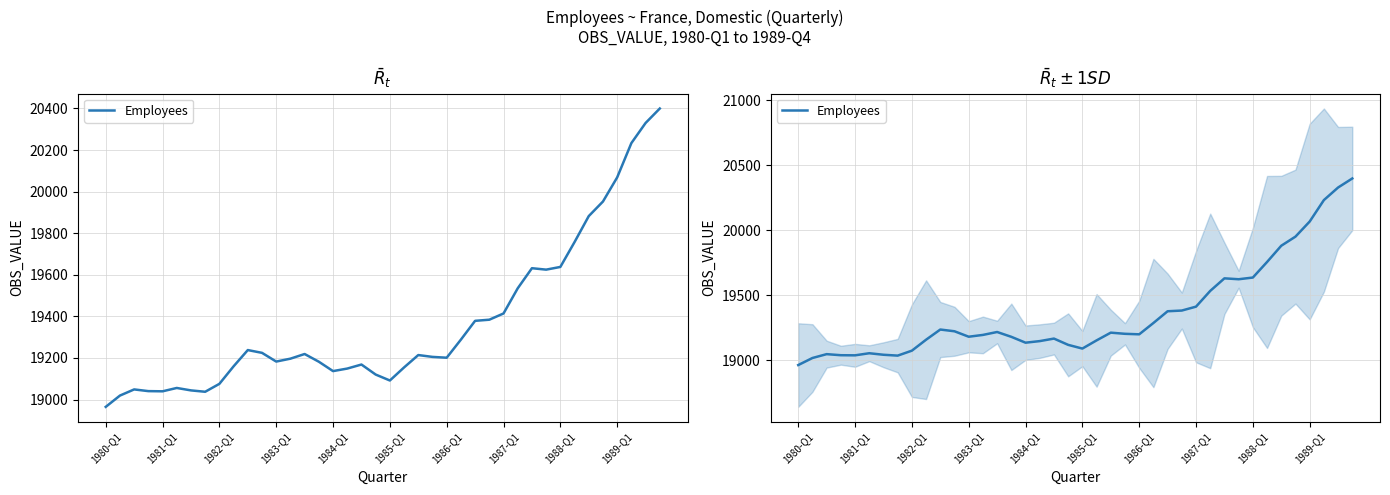

What is the change in value from 16 to 26?

+241.8